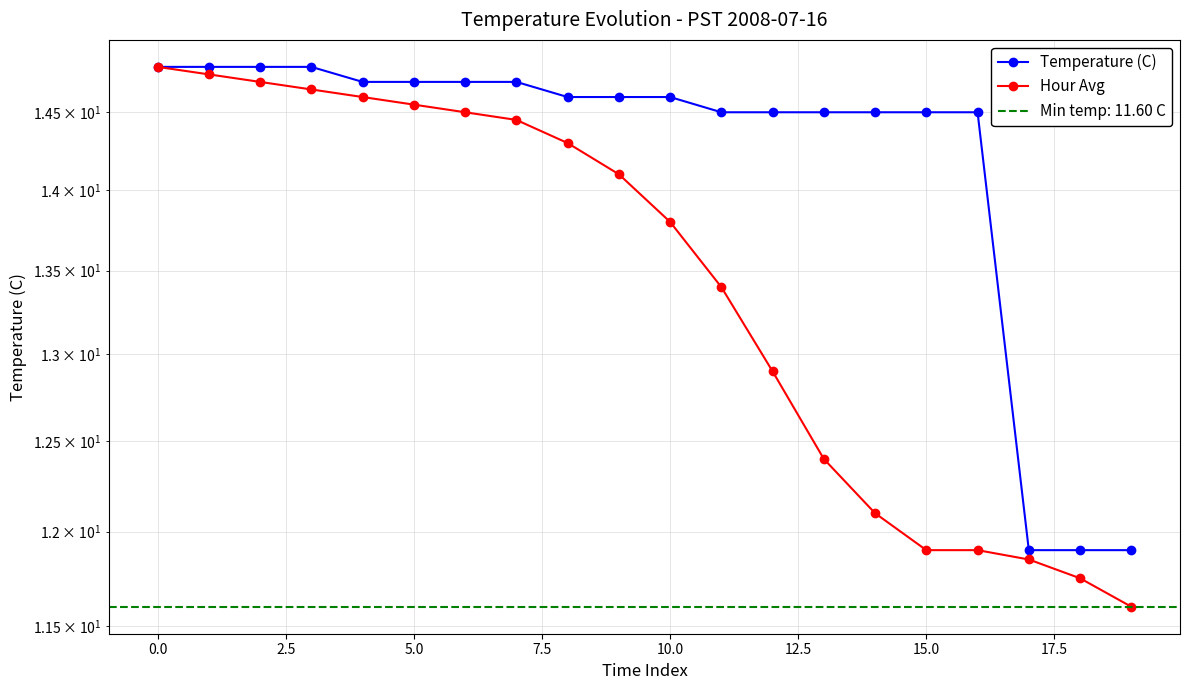

Does the chart have visible grid lines?

Yes